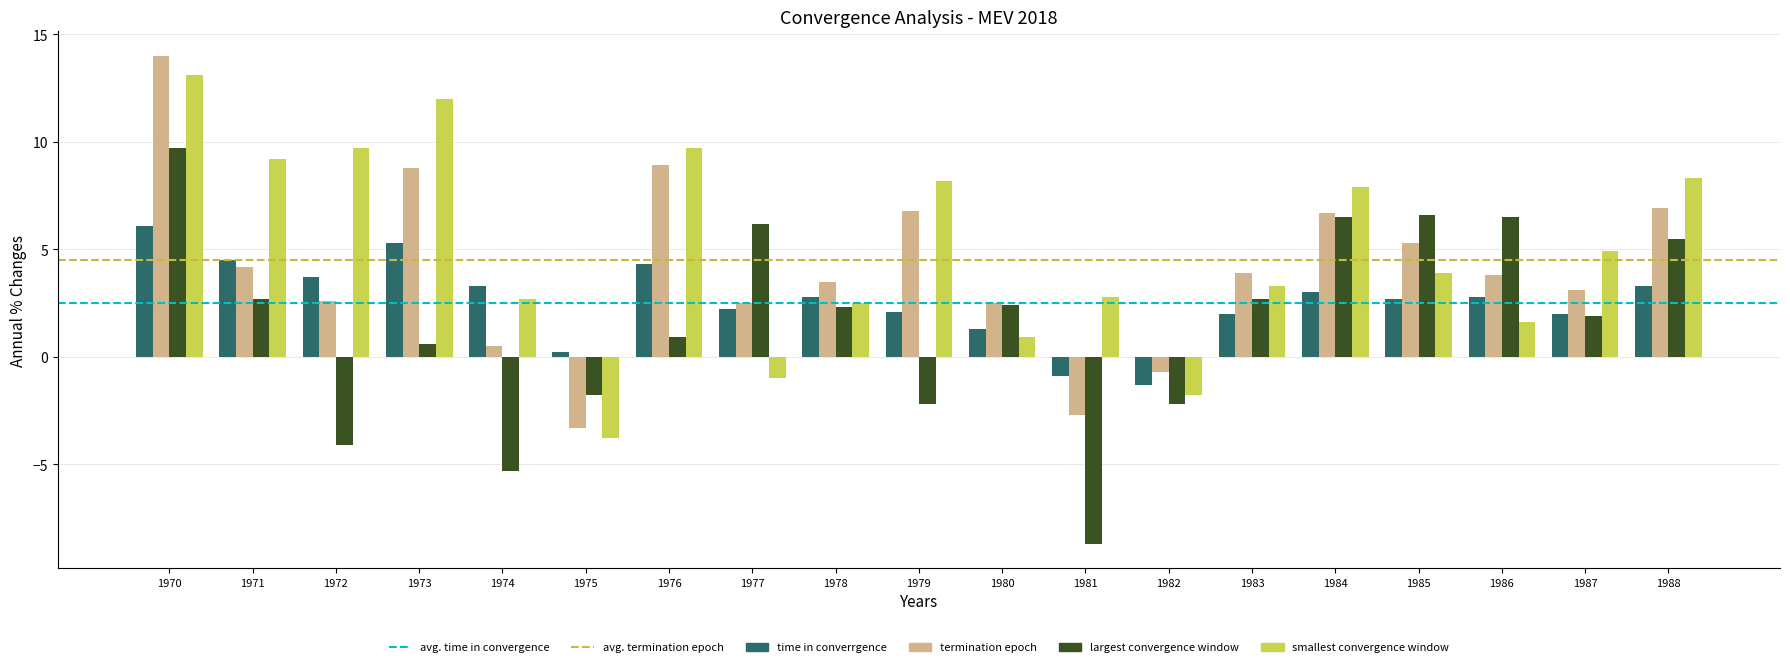

Where does the smallest convergence window series first go above 3?

1970